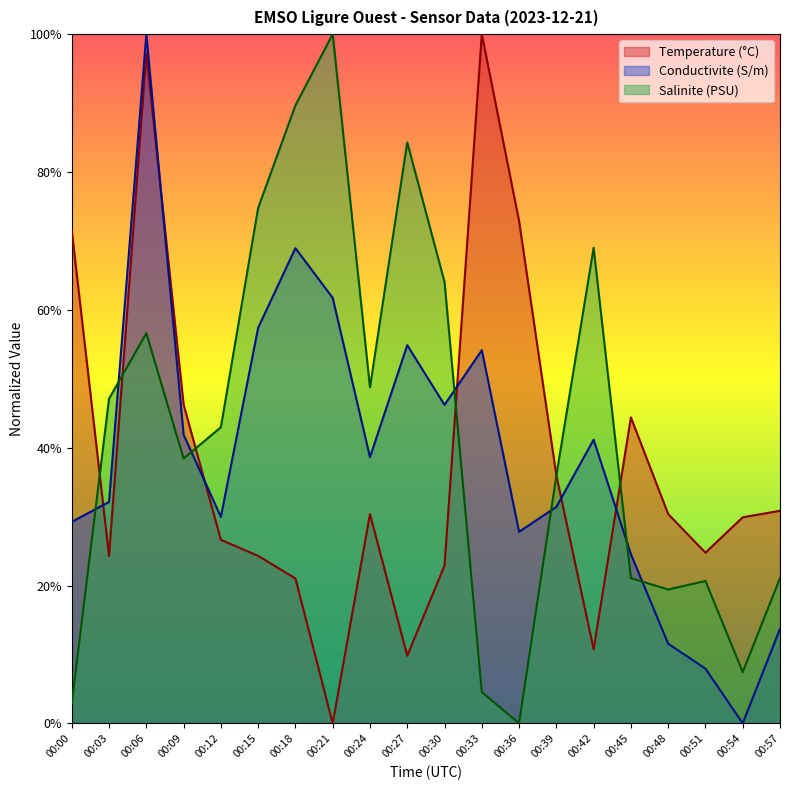

Where is Temperature nearest to the value 0?

00:21